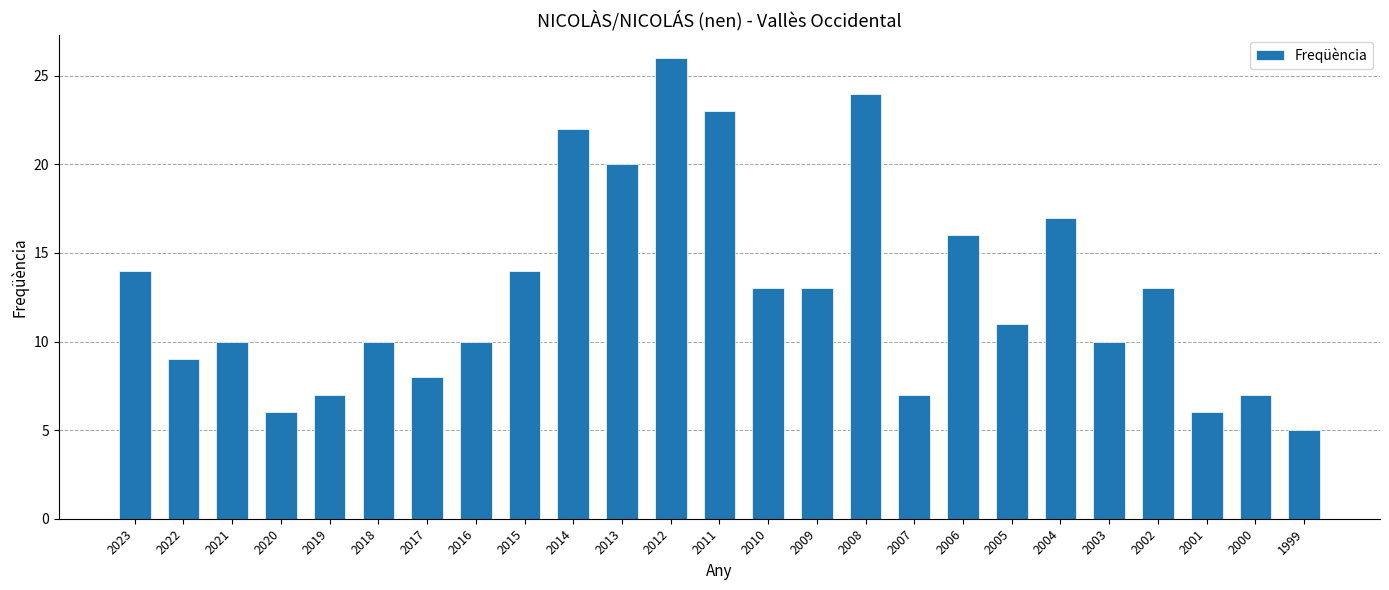

Are the bars horizontal?

No